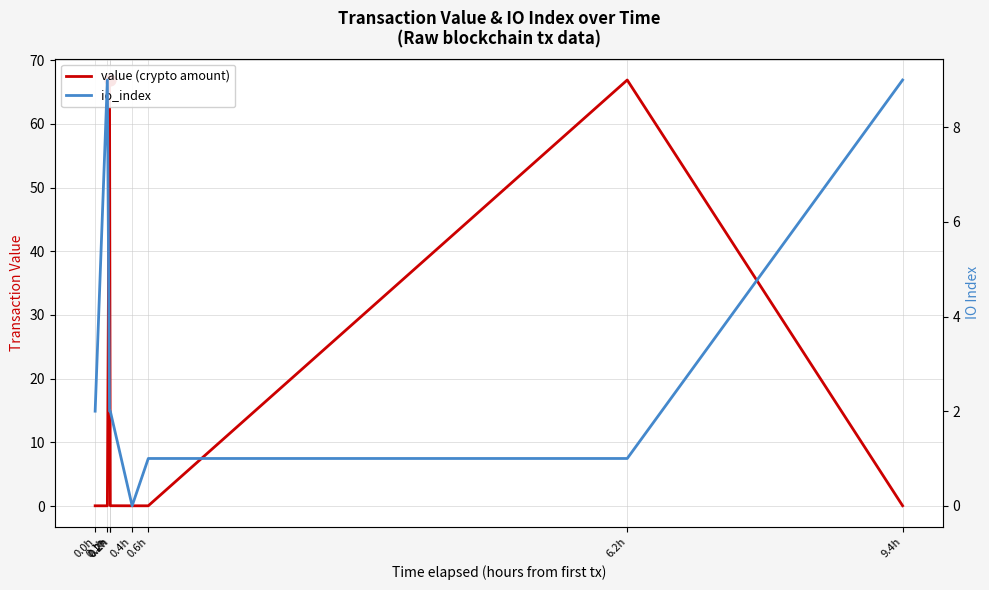

Which series contains the highest Y value?

value (crypto amount)